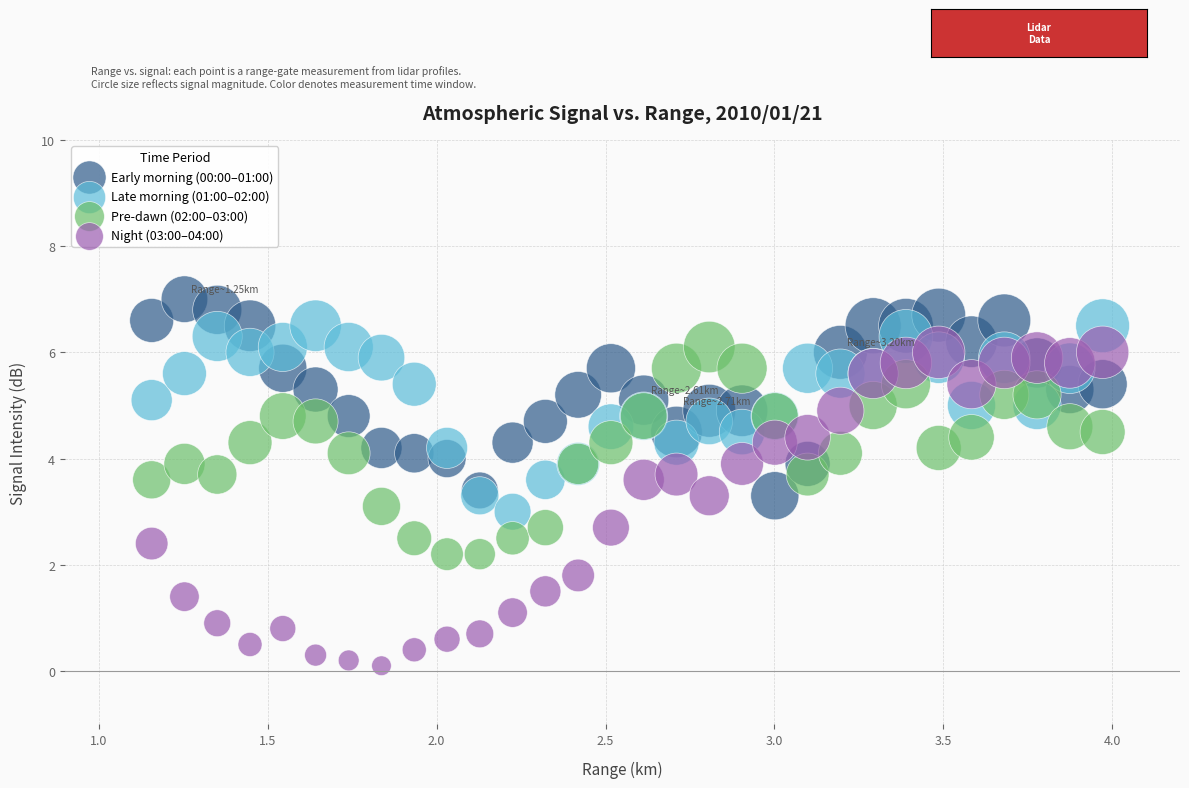

What are all the series names shown in the legend?

Early morning (00:00–01:00), Late morning (01:00–02:00), Pre-dawn (02:00–03:00), Night (03:00–04:00)